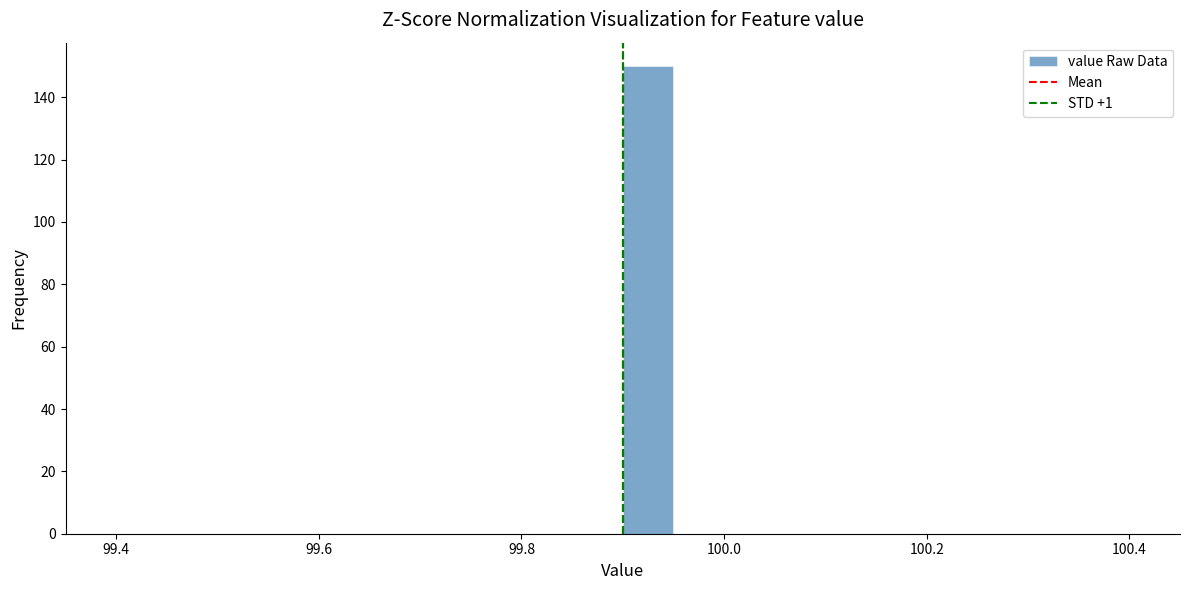

Read against the x-axis, roughly where is the centre of the tallest bar?

99.92